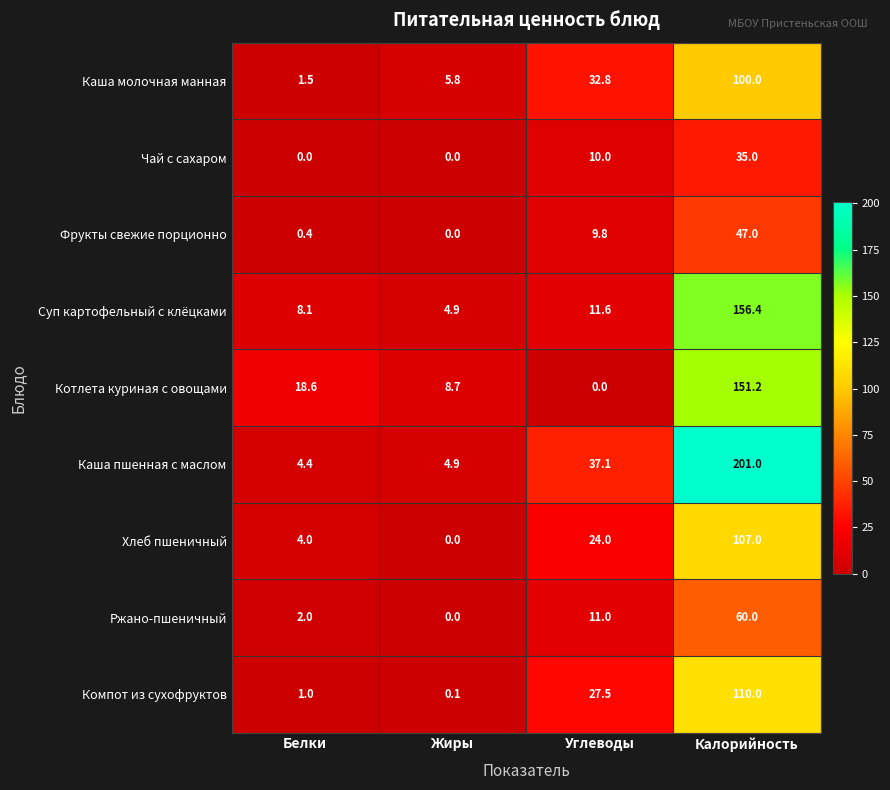

Count the number of data series in this chart.

9